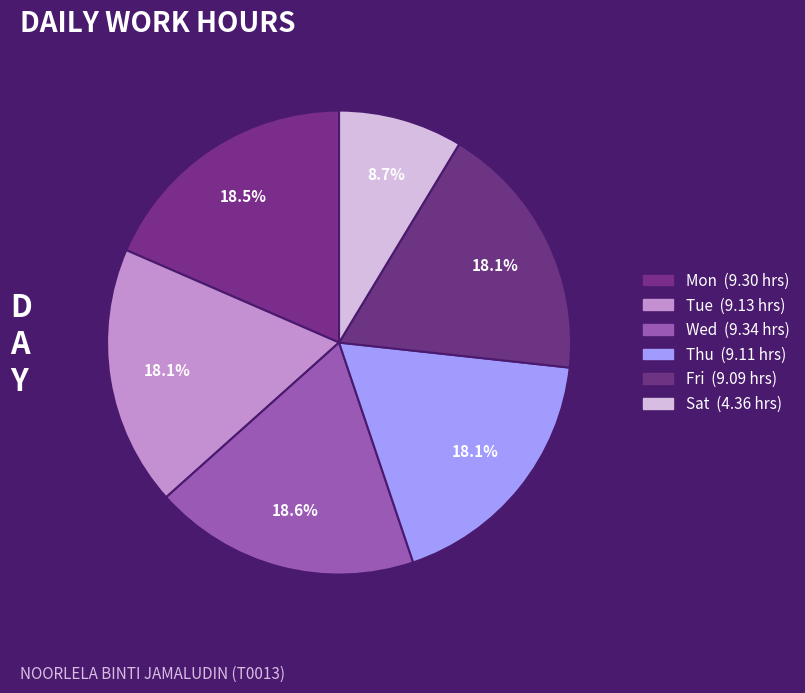

Count the number of slices in the pie.

6